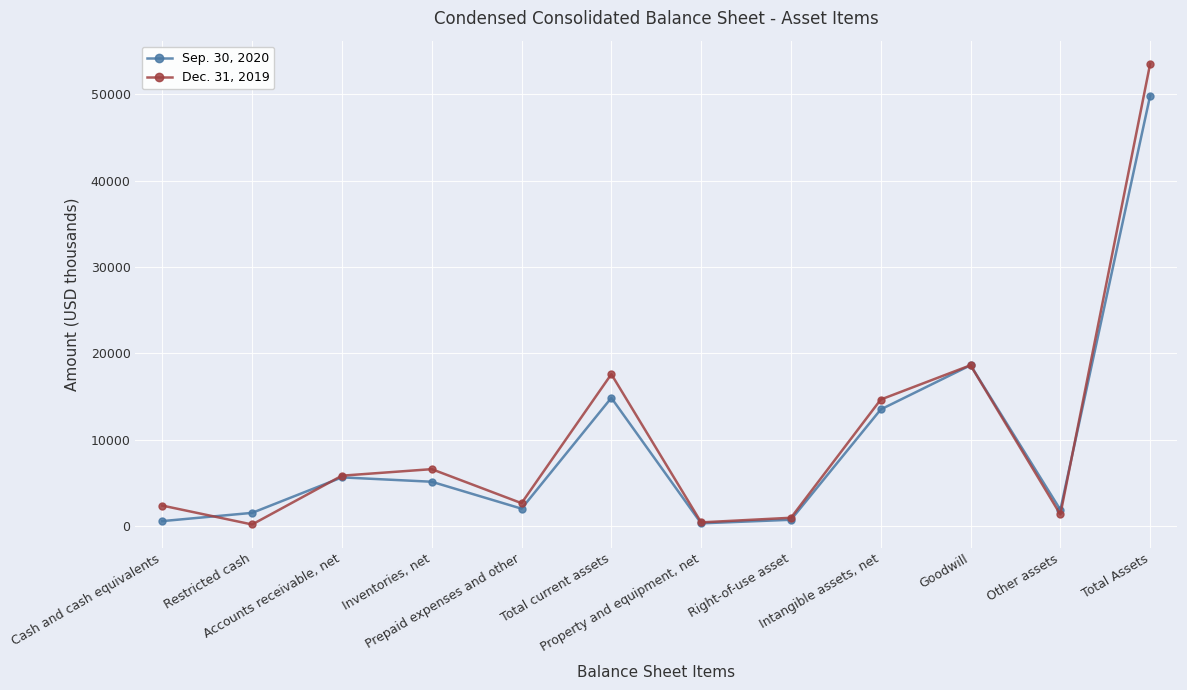

At Accounts receivable, net, list the series in order from smallest to largest.

Sep. 30, 2020, Dec. 31, 2019